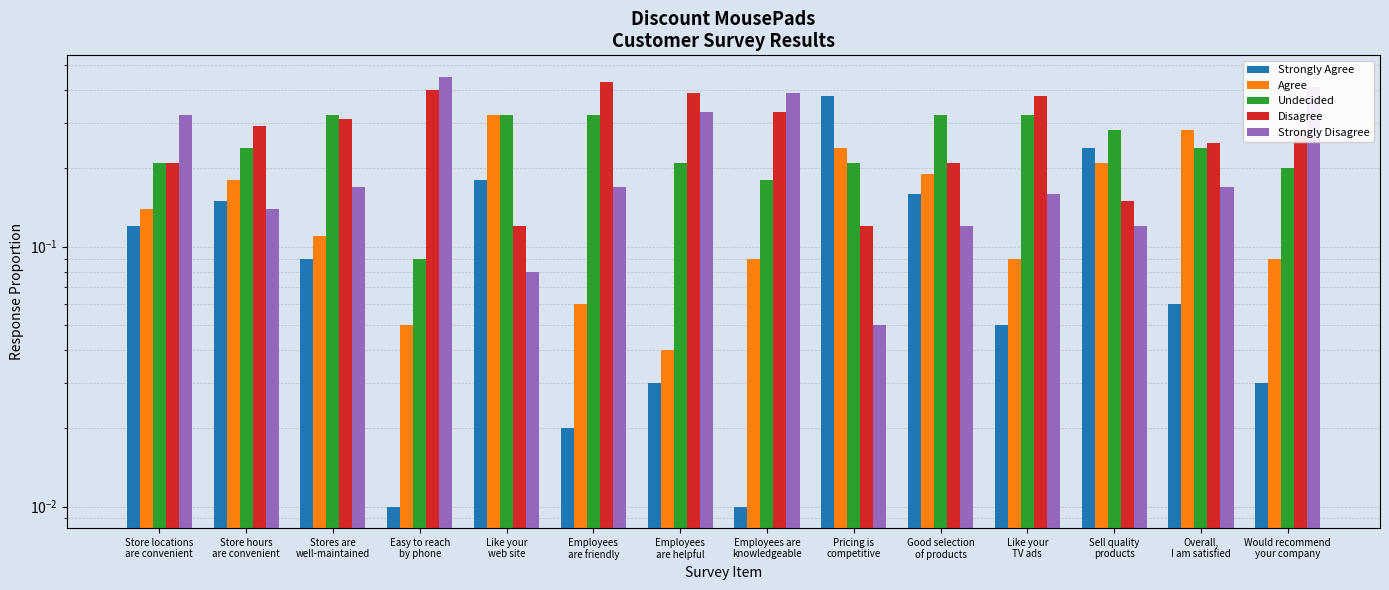

The value of Undecided at Would recommend
your company is 0.3. True or false?

False